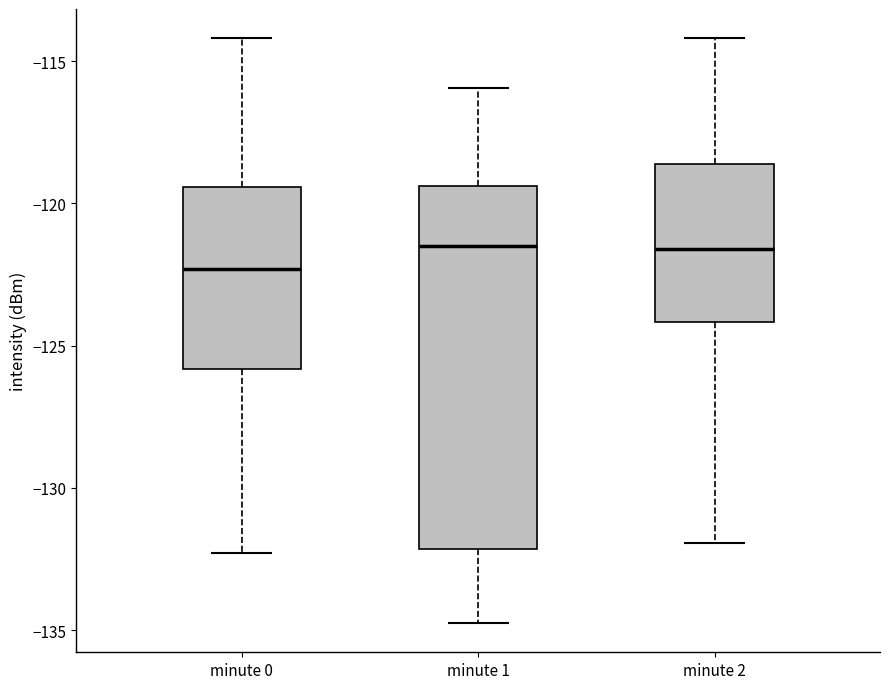

Reading left to right, transcribe this box plot: for each box, give where its median line is, the range the box spans, and where its two whiskers end, as read against the y-axis. The values are not printed on the chart, so give them approximately, as read against the axis.

minute 0: median -122.5, box -126.0 to -119.5, whiskers -132.5 to -114.0
minute 1: median -121.5, box -132.0 to -119.5, whiskers -135.0 to -116.0
minute 2: median -121.5, box -124.0 to -118.5, whiskers -132.0 to -114.0